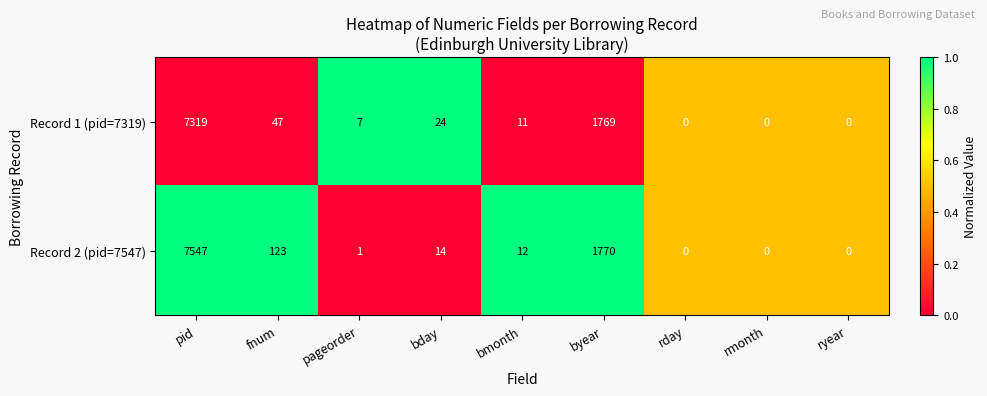

True or false: Record 2 (pid=7547) has a value of 43 at fnum.

False